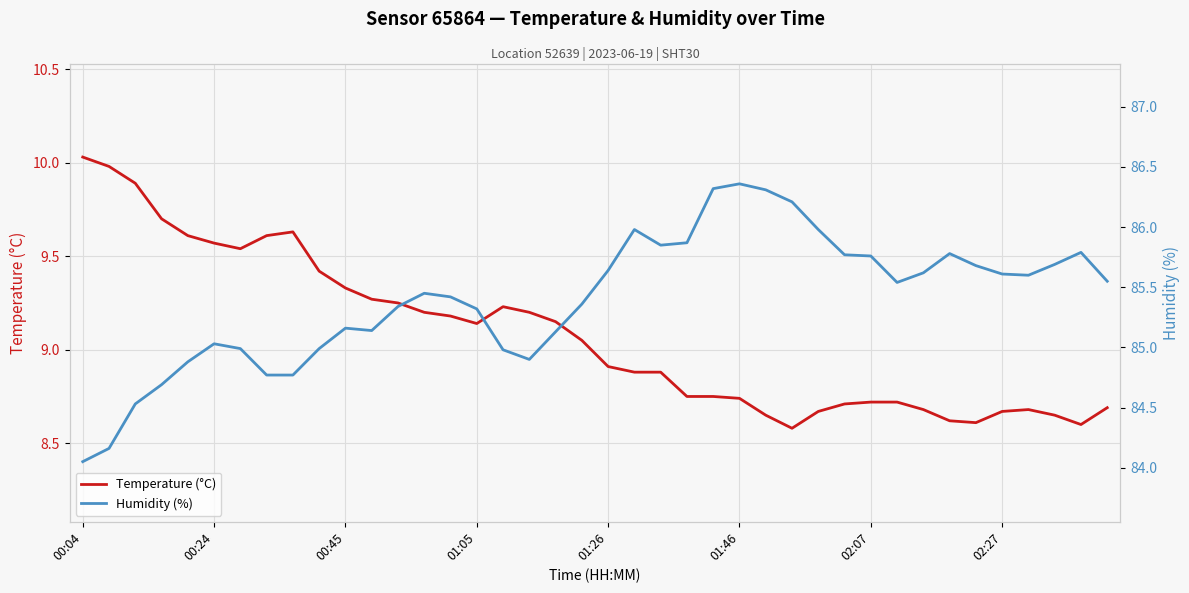

What is the difference between the highest and lowest values at 19?

76.3